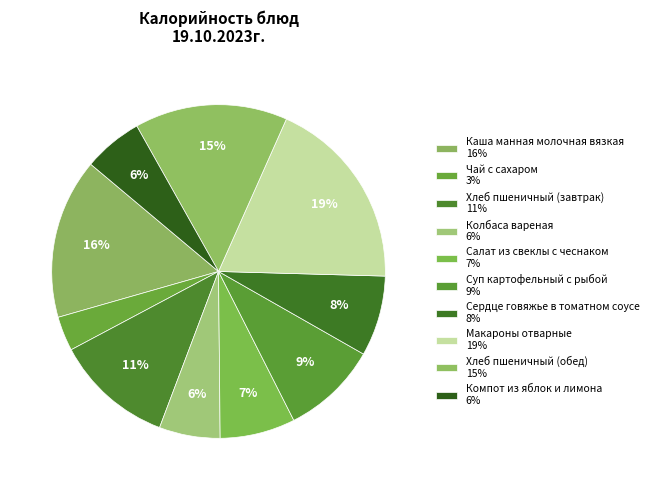

How many slices are in this pie chart?

10